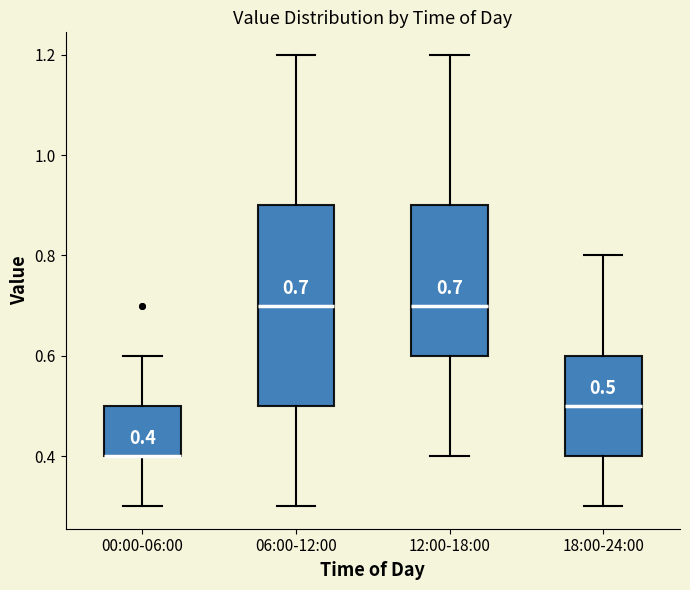

Comparing the boxes themselves (not the whiskers), which one is the tallest?

06:00-12:00